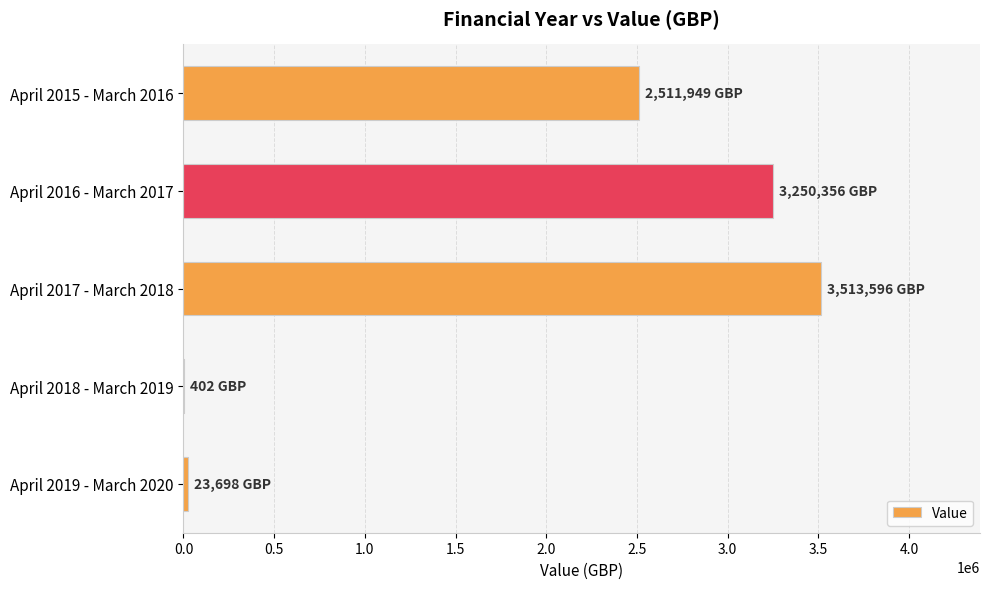

Where is the data nearest to the value 1756999?

April 2015 - March 2016